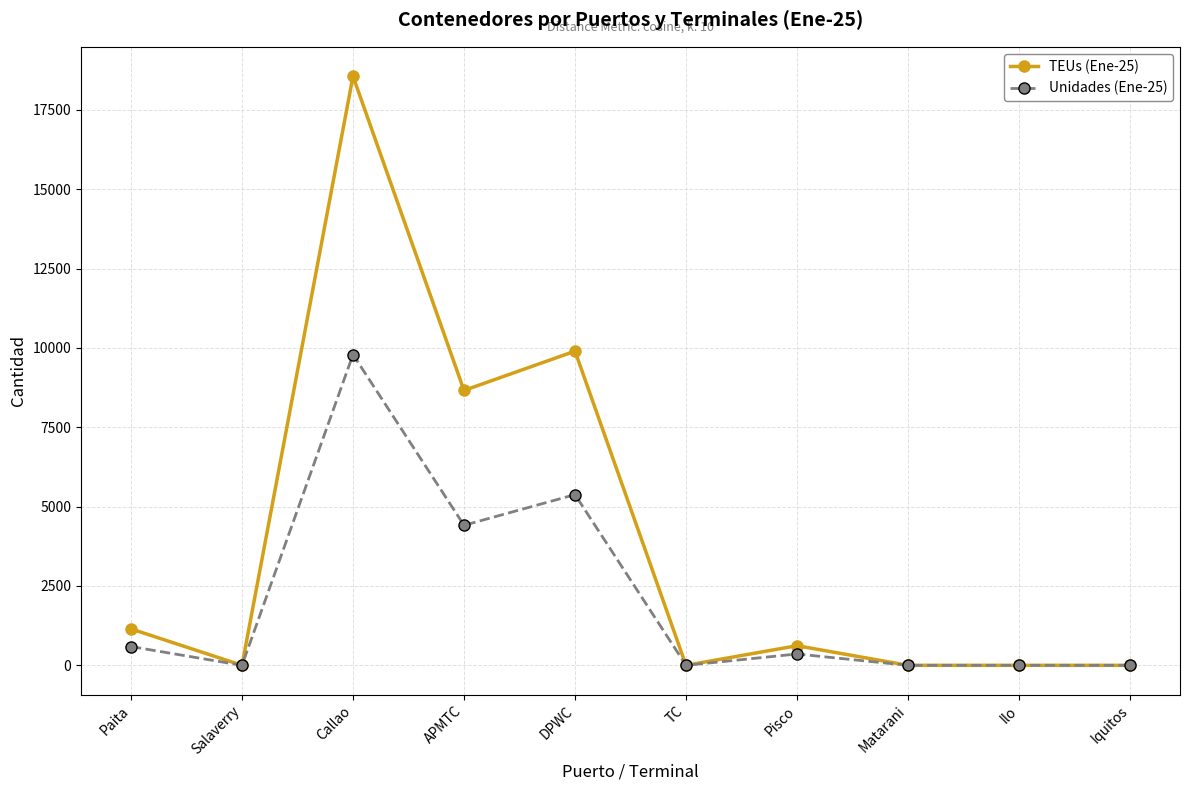

Which series has the largest total across all categories?

TEUs (Ene-25)